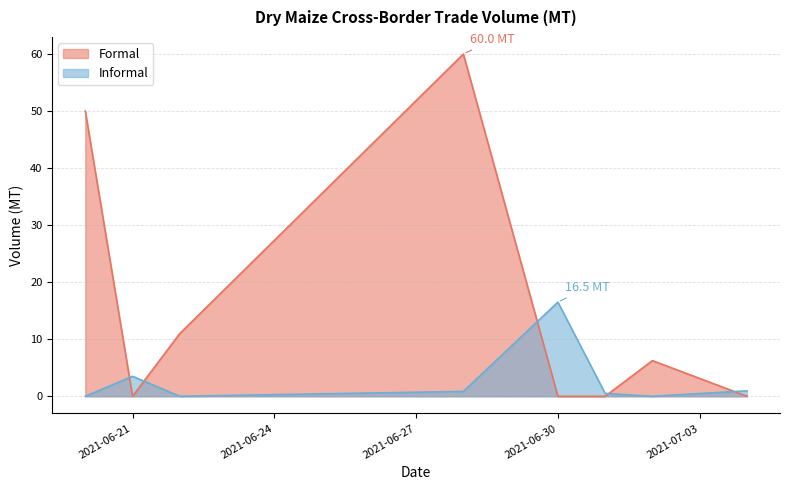

At which label does Informal reach its peak?

2021-06-30